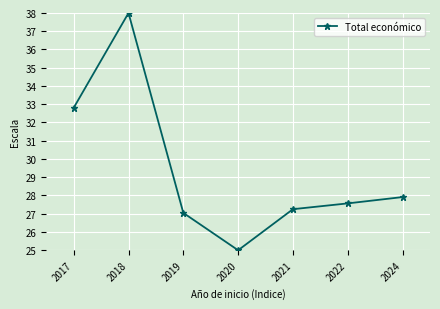

How many points are lower than both their immediate neighbors (excluding endpoints)?

1